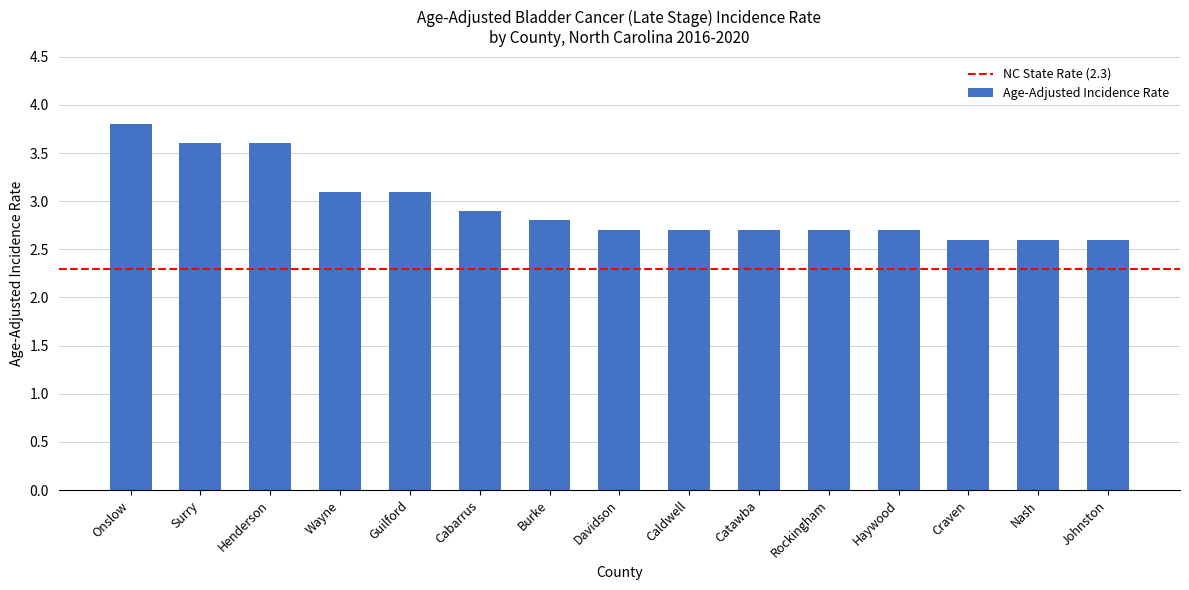

Reading left to right, extract all data points from this chart.

3.8	3.6	3.6	3.1	3.1	2.9	2.8	2.7	2.7	2.7	2.7	2.7	2.6	2.6	2.6